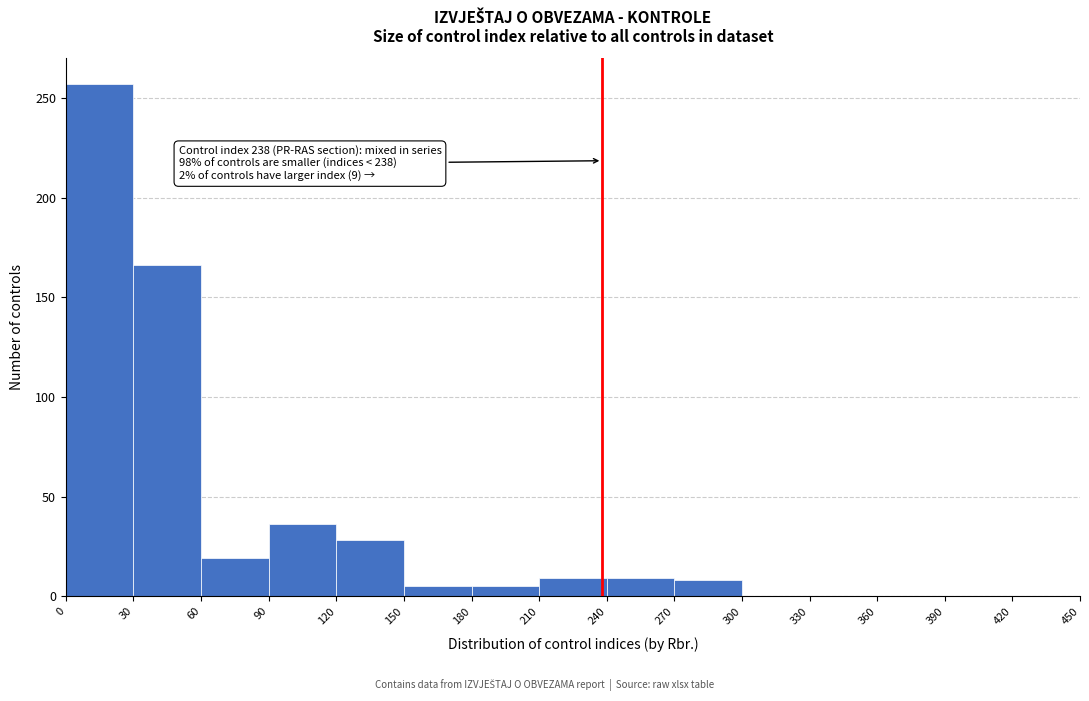

Which range on the x-axis has the tallest bar?

0 to 30